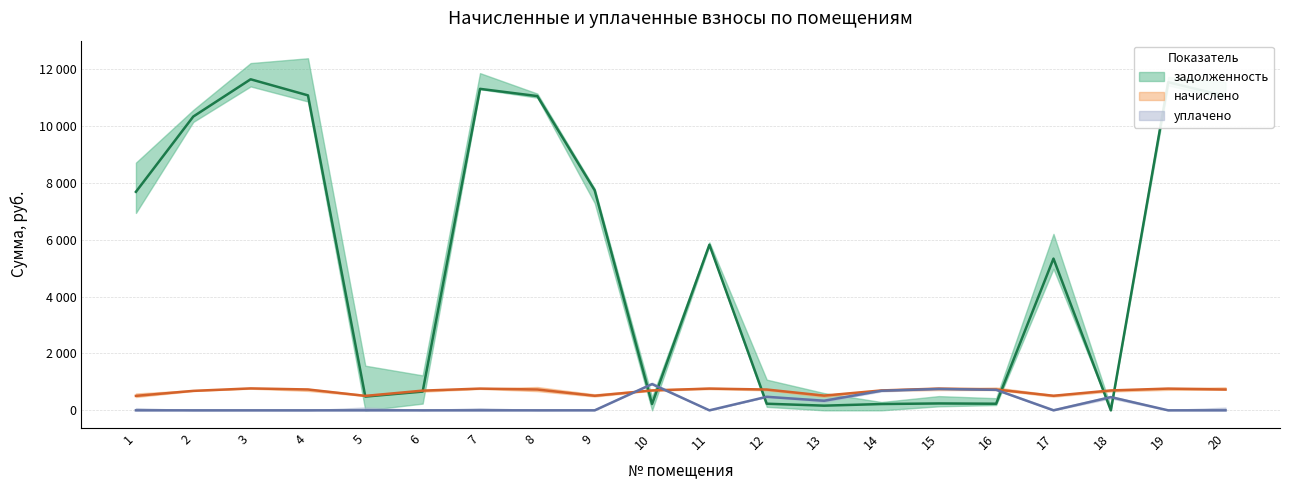

What is the difference between the highest and lowest values at 17?

5331.6